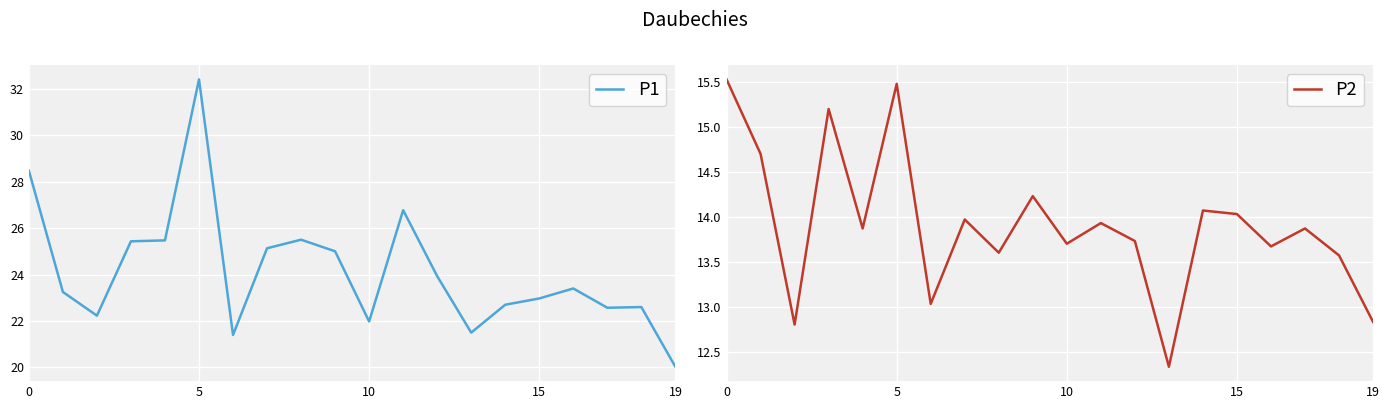

What is the label of the 11th point from the right?

9